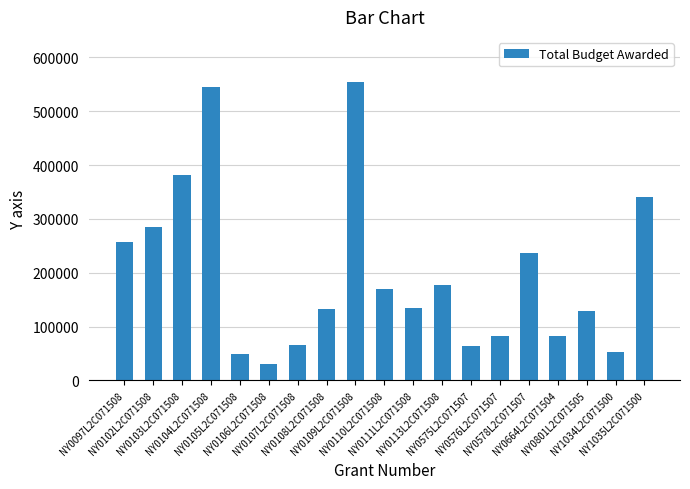

What is the sum of all values?

3767965